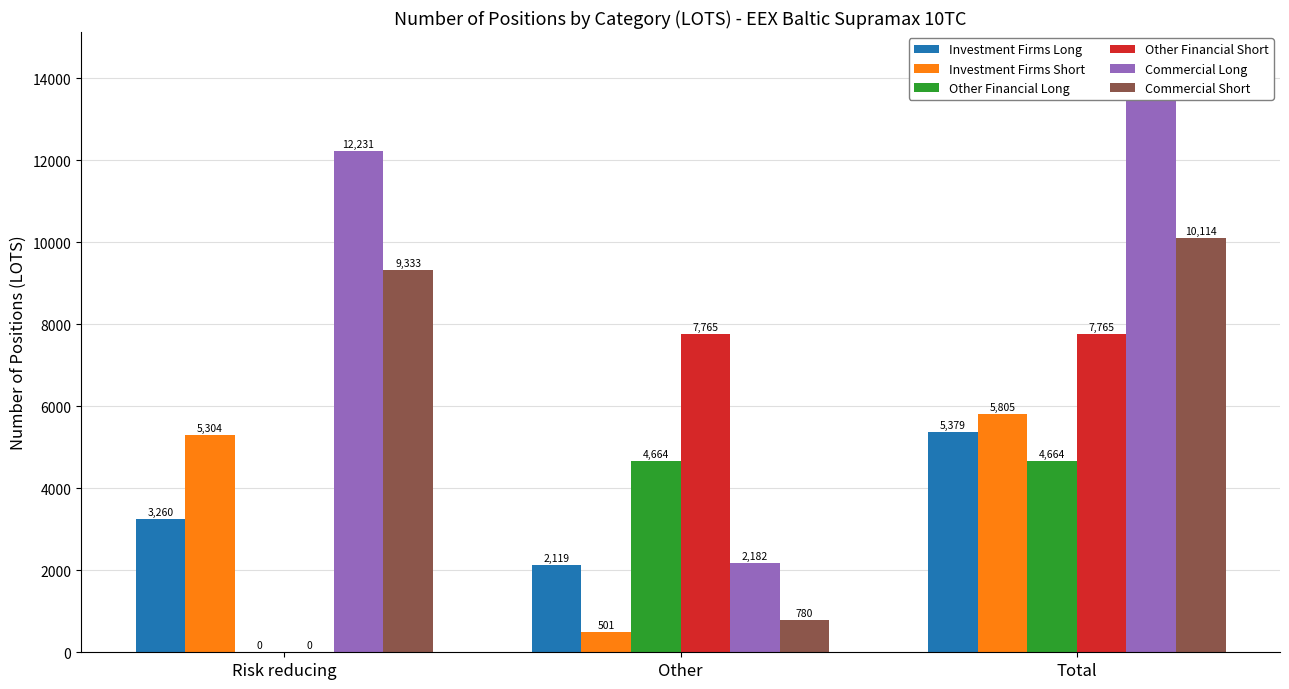

What is the value of the Other Financial Long bar at the 3rd from the left?

4663.8